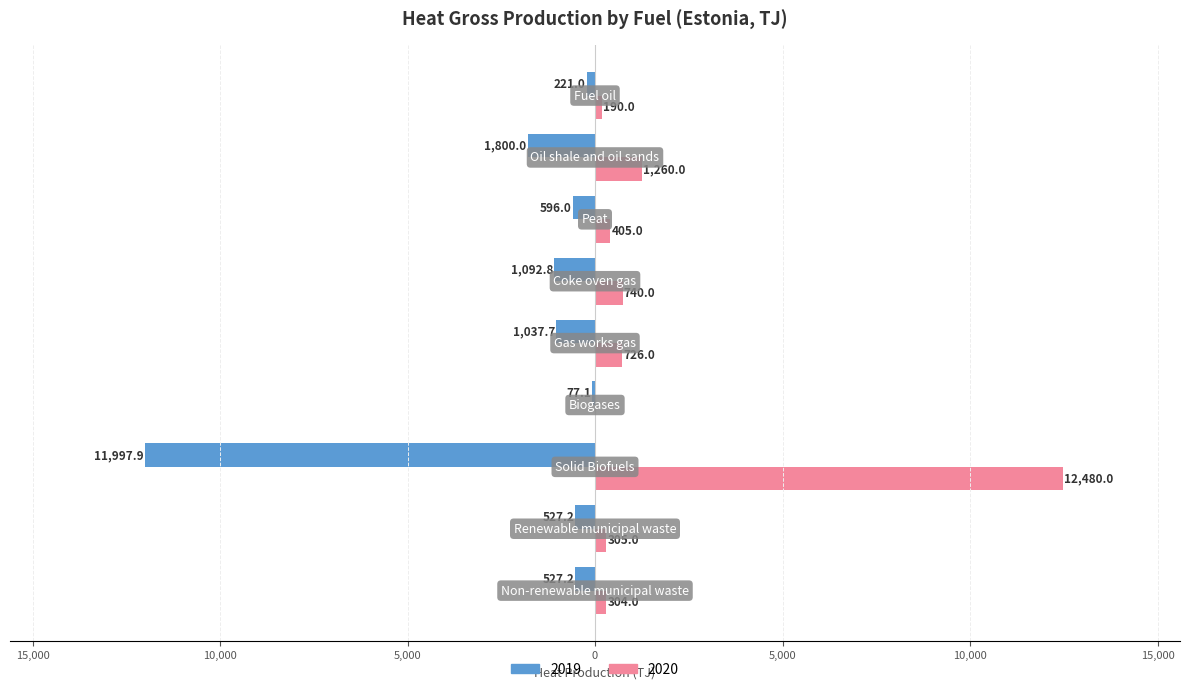

What are all the series names shown in the legend?

2019, 2020